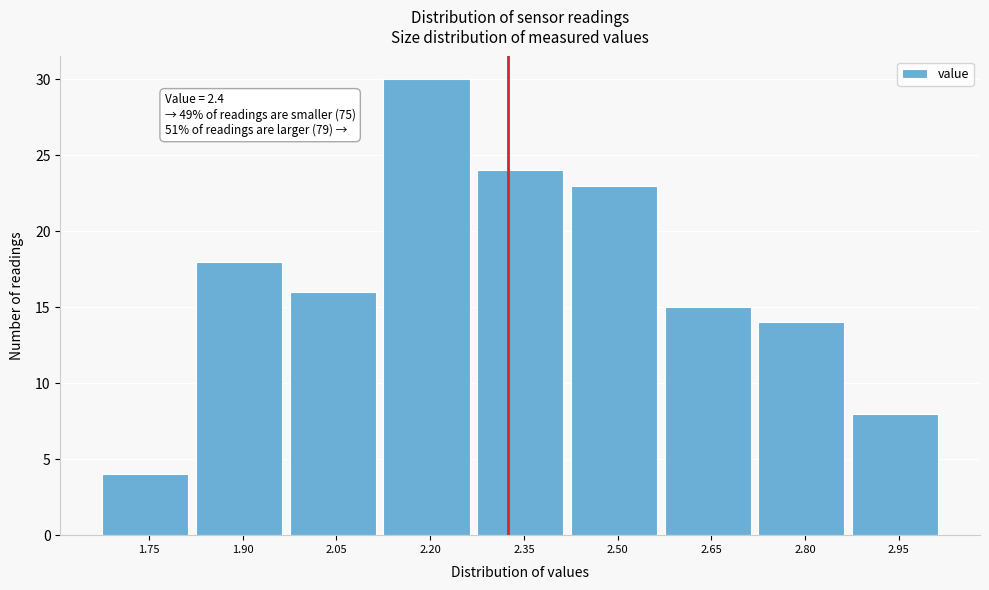

Reading left to right, transcribe all the data shown in this chart.

1.75=4	1.90=18	2.05=16	2.20=30	2.35=24	2.50=23	2.65=15	2.80=14	2.95=8